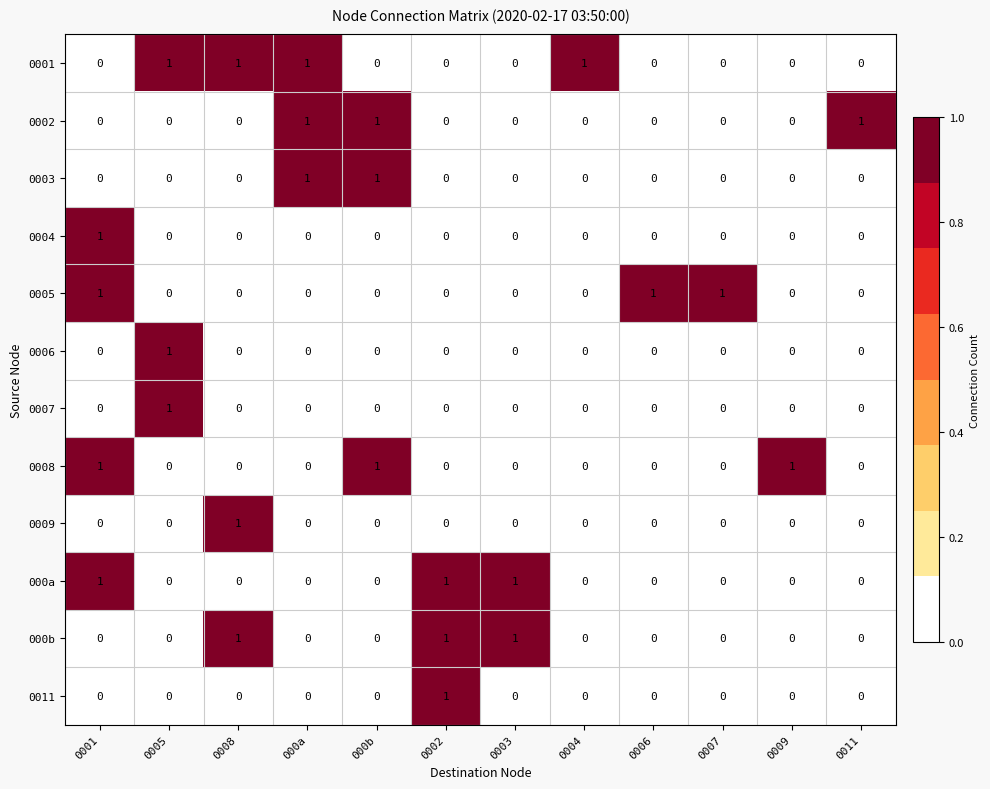

Which category has the highest value in the 0007 series?

0005